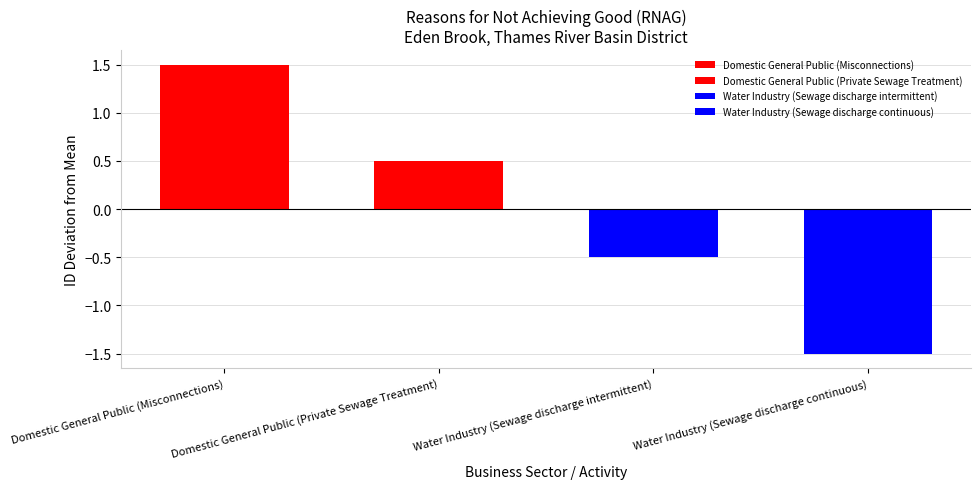

Is it true that the value at Domestic General Public (Misconnections) is 760882?

False